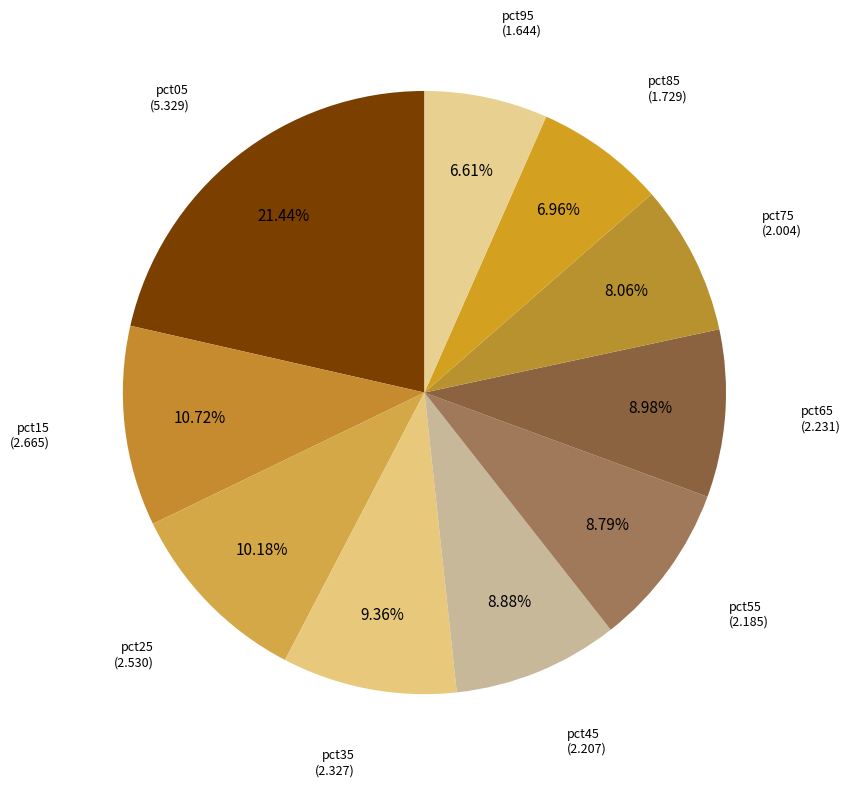

Is there a majority slice in this chart?

No